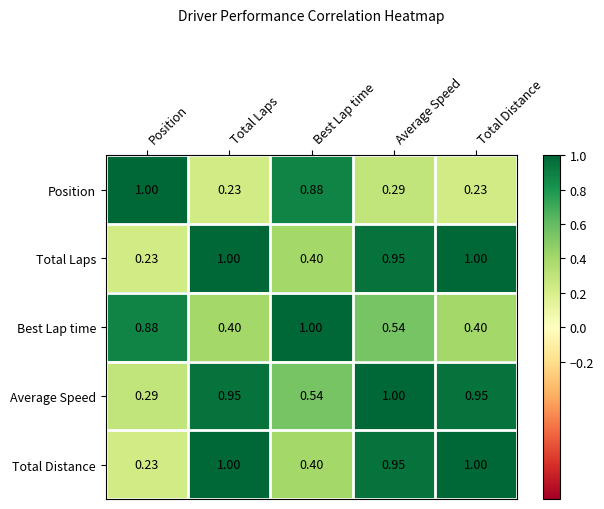

Count the number of categories in the chart.

5